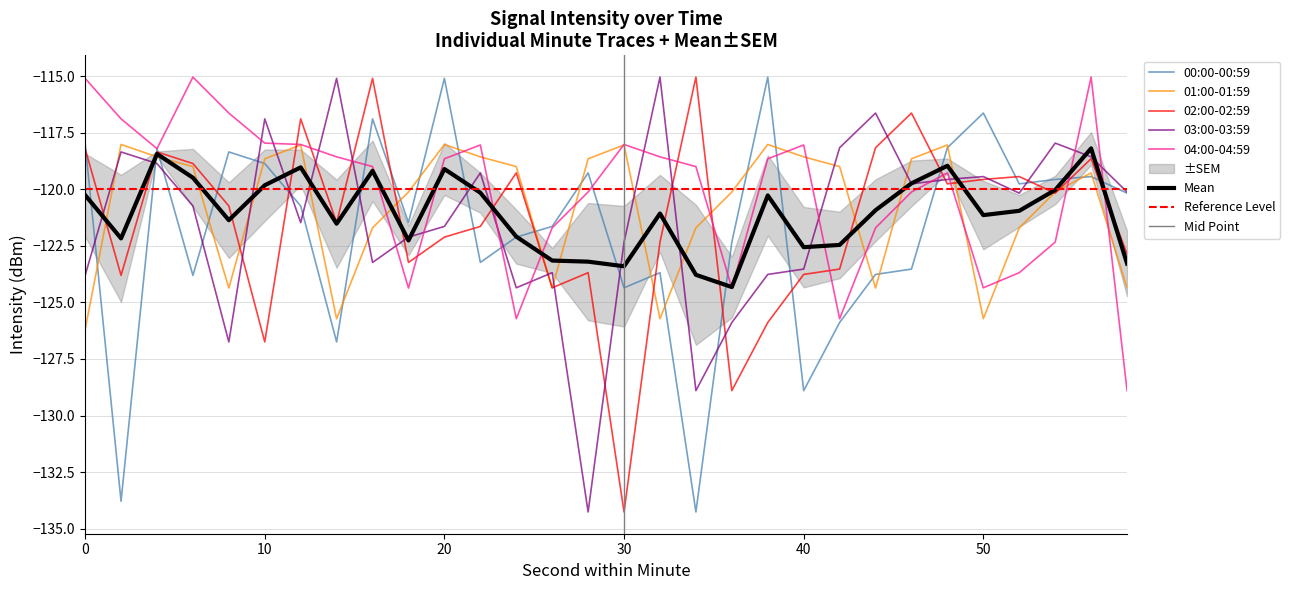

What is the difference between the 04:00-04:59 values at 54 and 10?

4.4